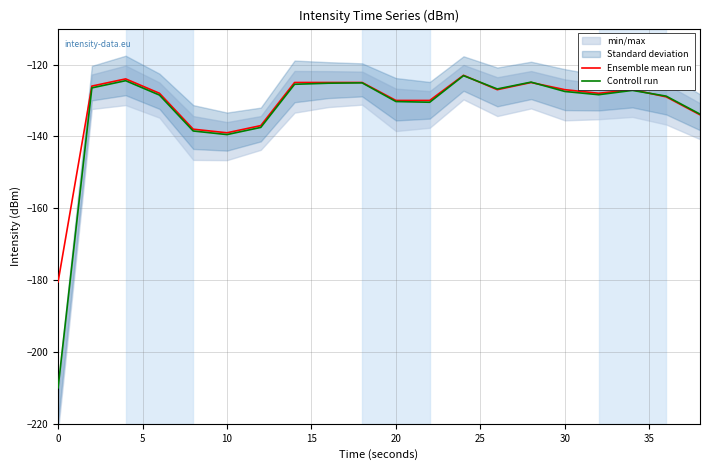

True or false: Ensemble mean run has a value of -291.4 at 0.

False